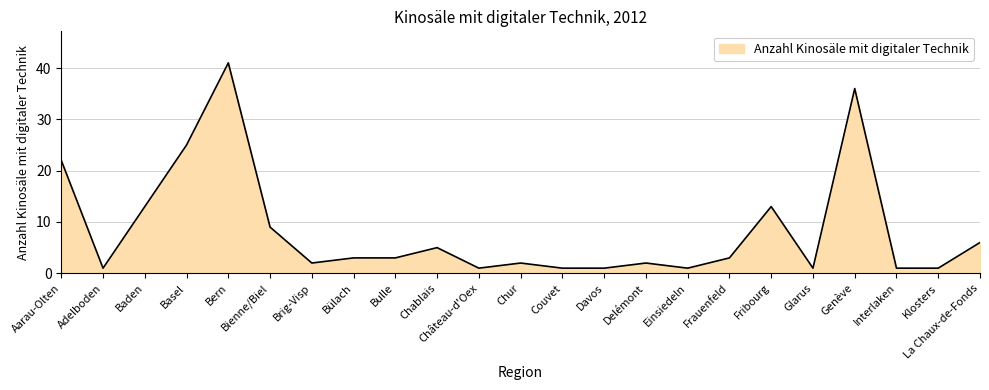

Which category has the highest value across all series?

Bern